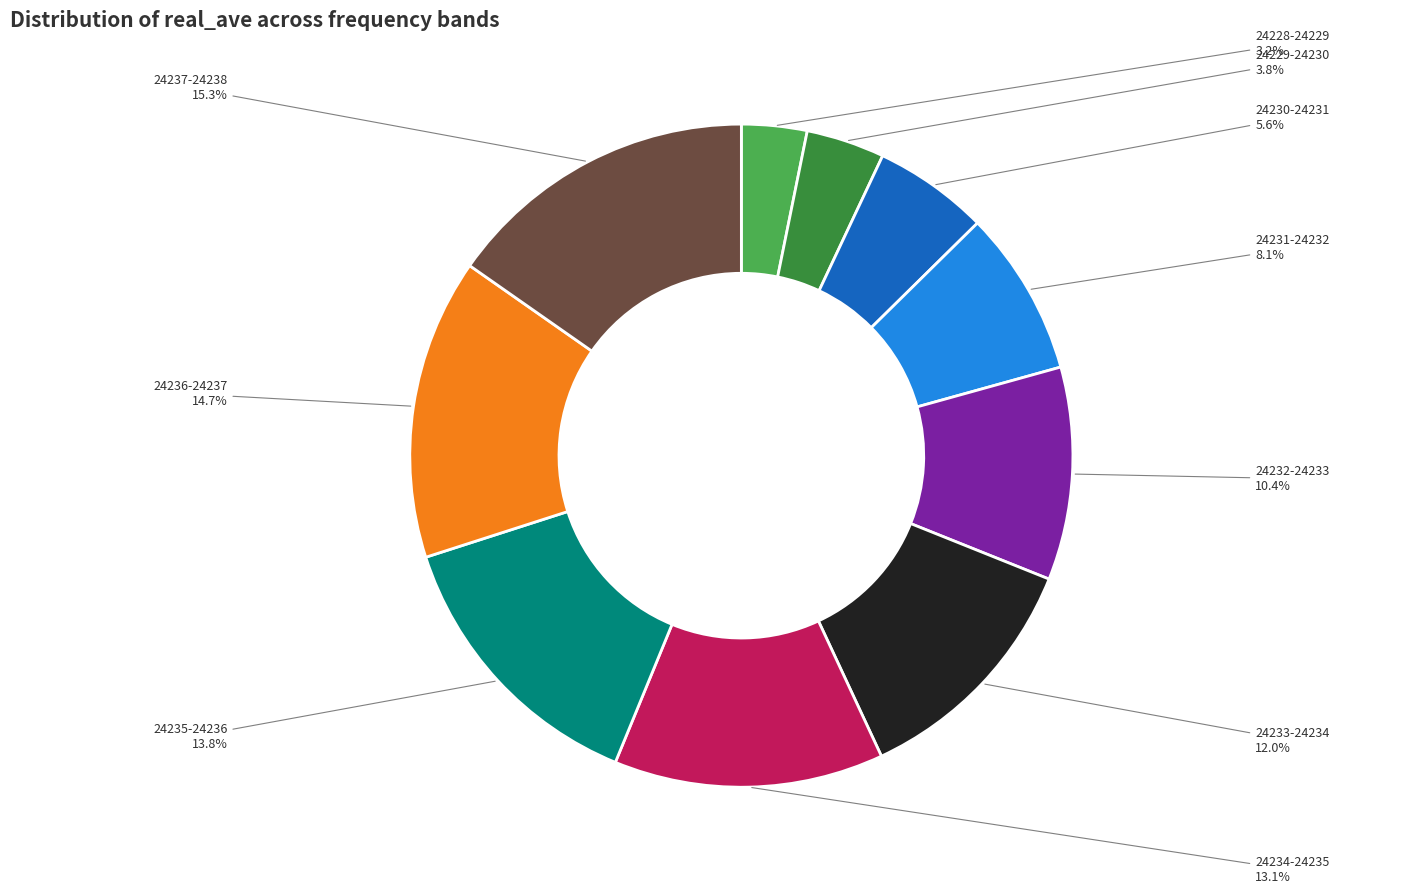

Is there a majority slice in this chart?

No